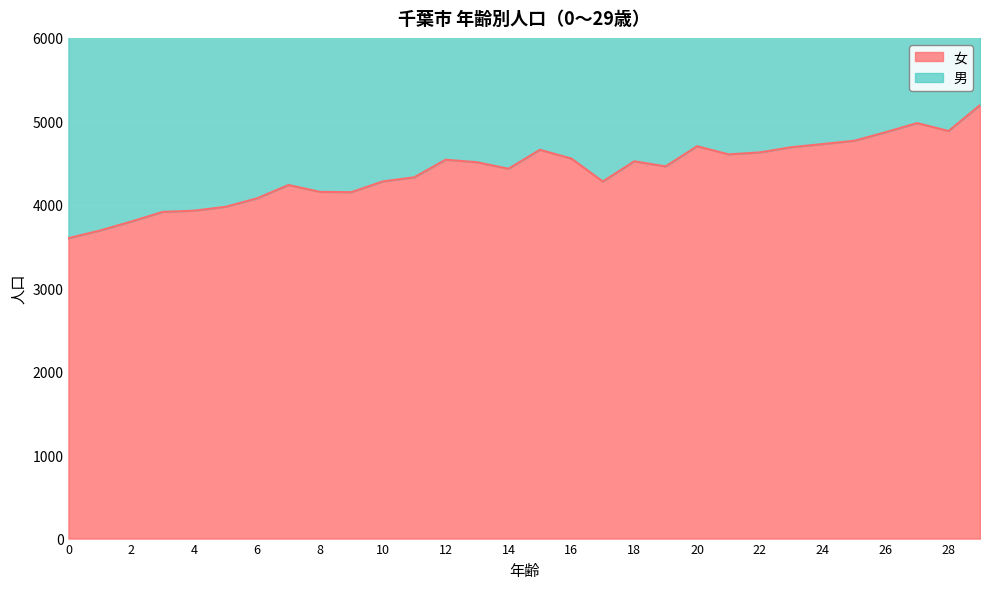

Which series has the largest total across all categories?

男